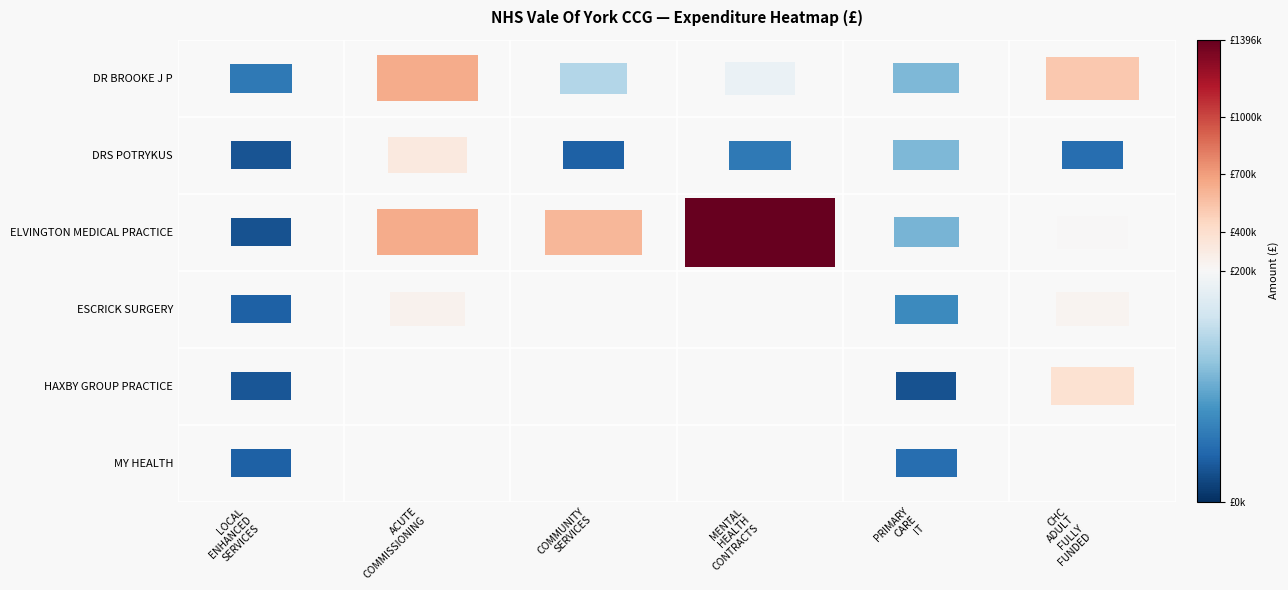

Is it true that PRIMARY CARE IT equals 72689.4 at 3?

True